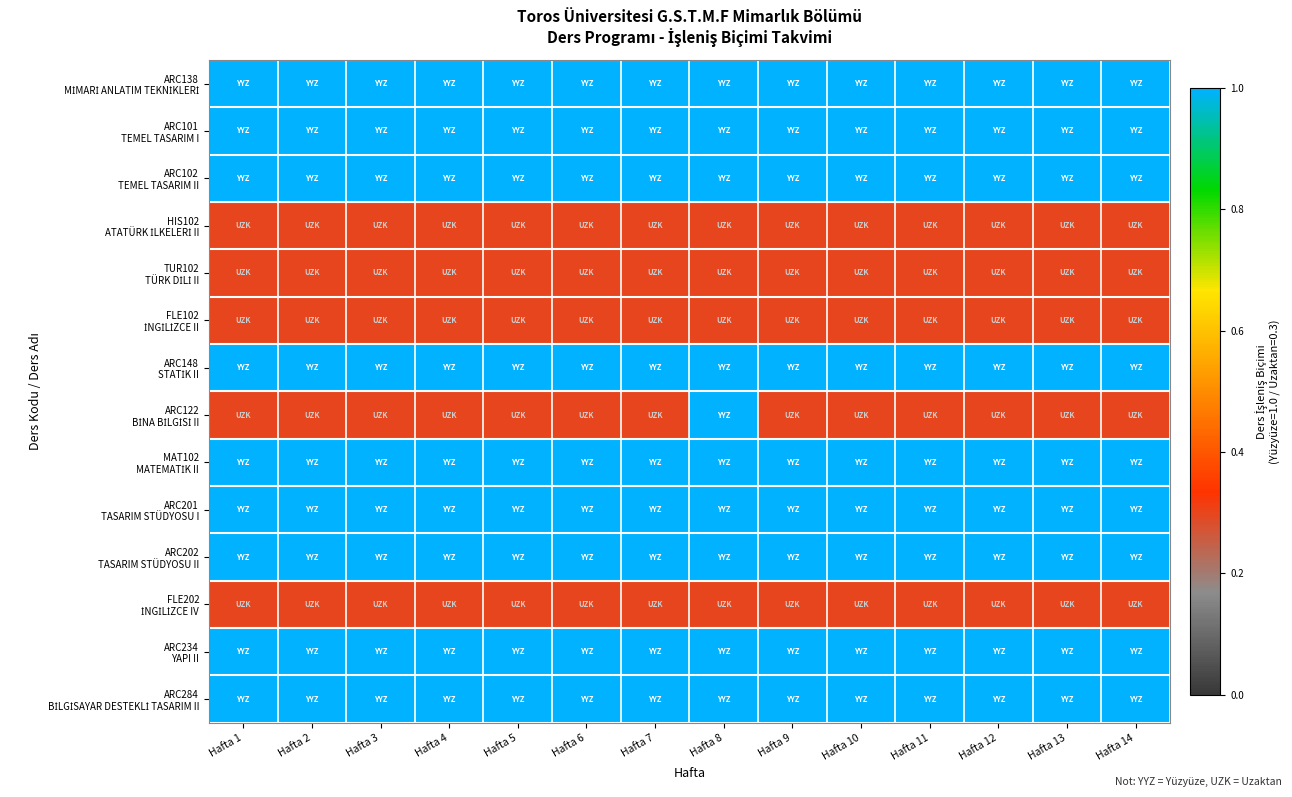

At which category is the sum across all series the highest?

Hafta 8